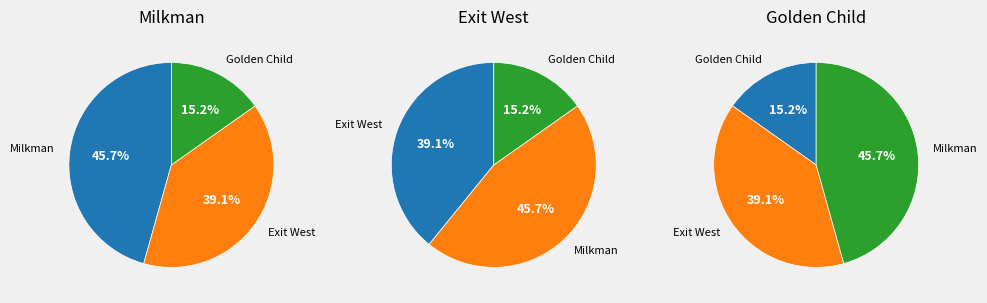

What percentage is the Golden Child slice, to the nearest percent?

15%